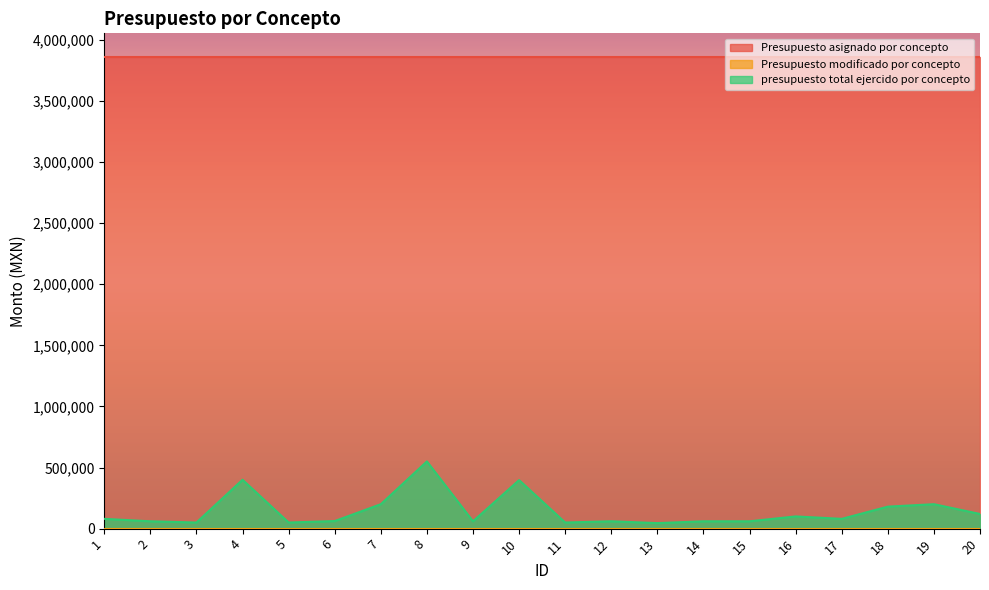

List the series in order of their peak value, highest first.

Presupuesto asignado por concepto, presupuesto total ejercido por concepto, Presupuesto modificado por concepto